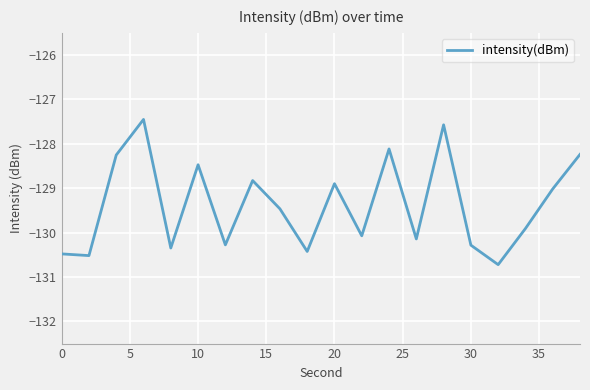

What is the average value?

-129.4